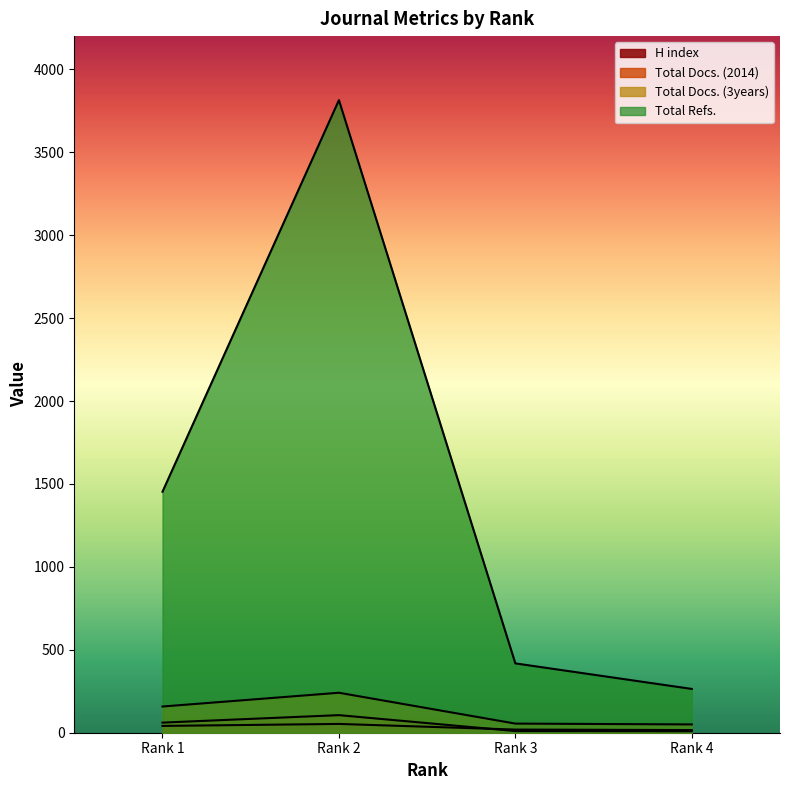

Which series has the largest total across all categories?

Total Refs.